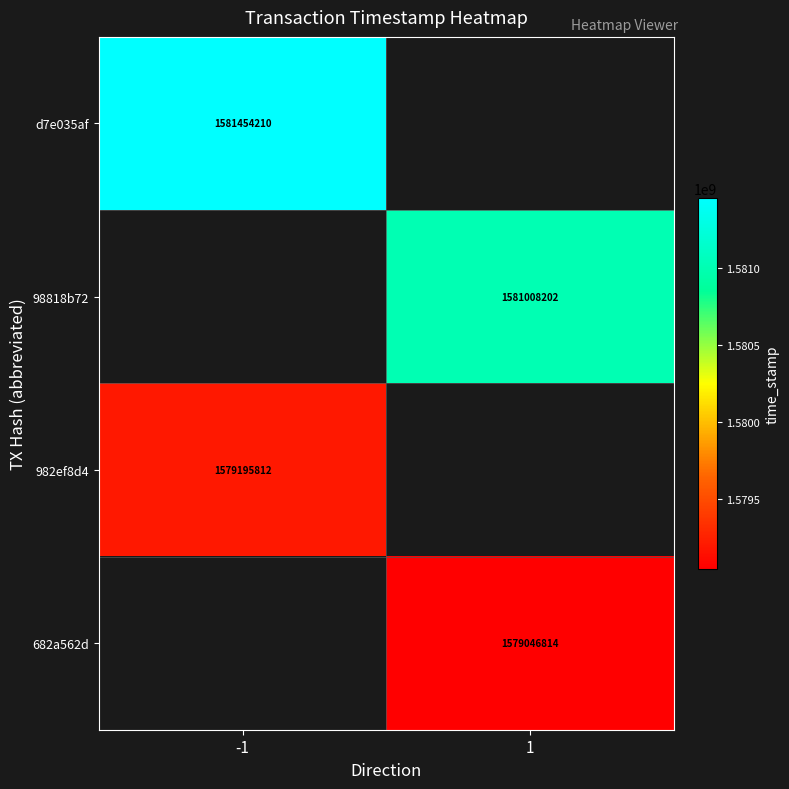

Between 1 and -1, which is larger?

-1